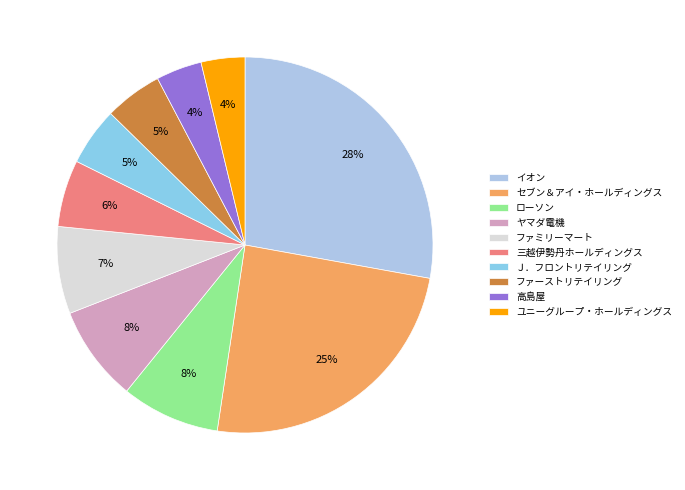

Which category has the biggest portion of the pie?

イオン